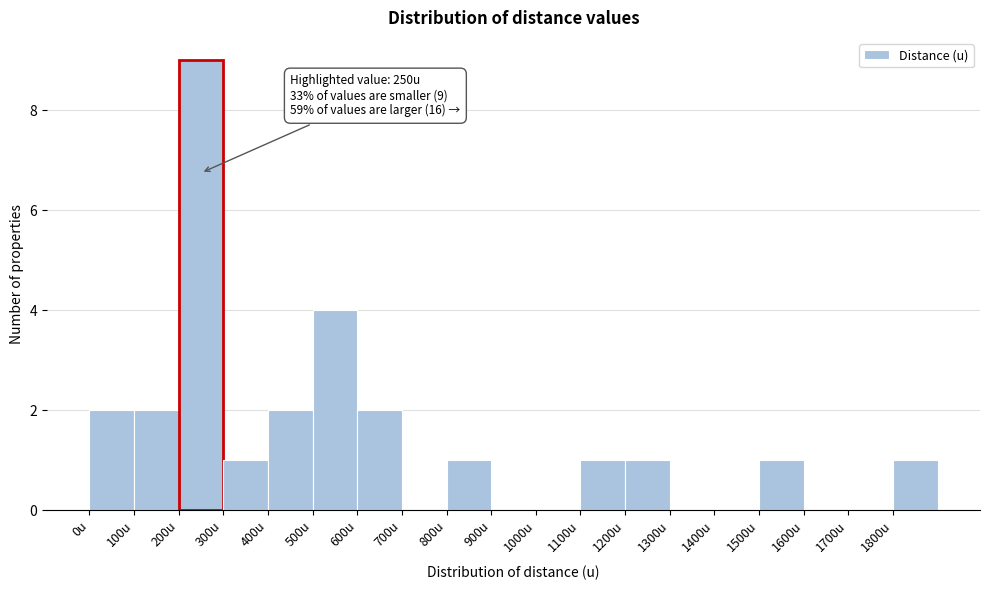

Over which range of the x-axis is the bar tallest?

200 to 300